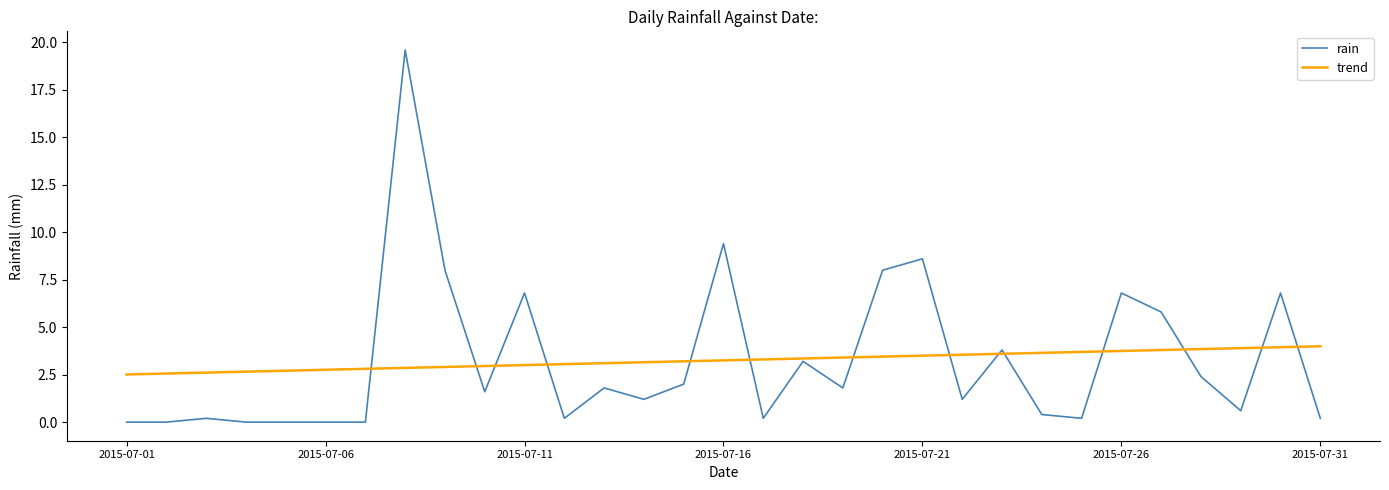

What is the greatest value displayed?

19.6